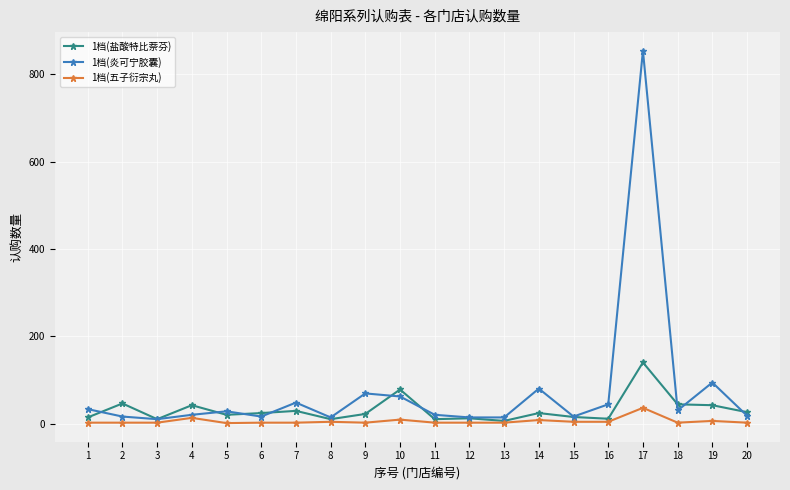

What is the greatest value displayed?

854